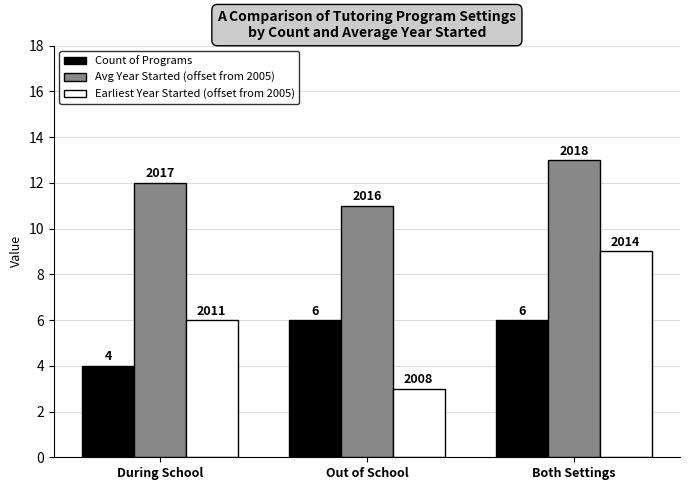

What is the label of the 3rd bar from the left?

Both Settings